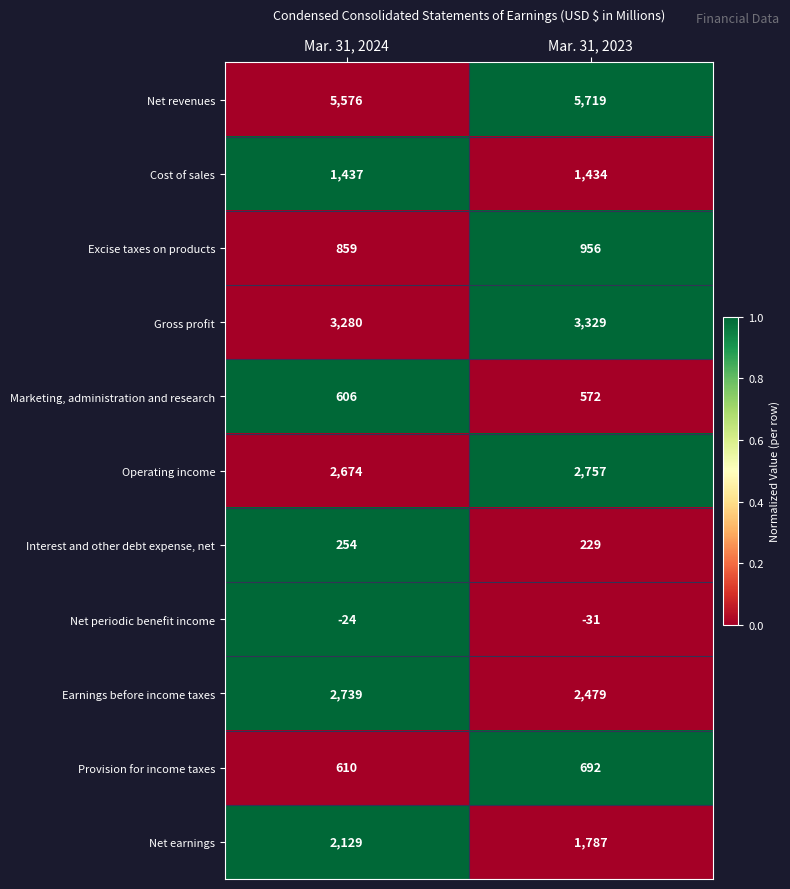

At which category is the sum across all series the highest?

Mar. 31, 2024